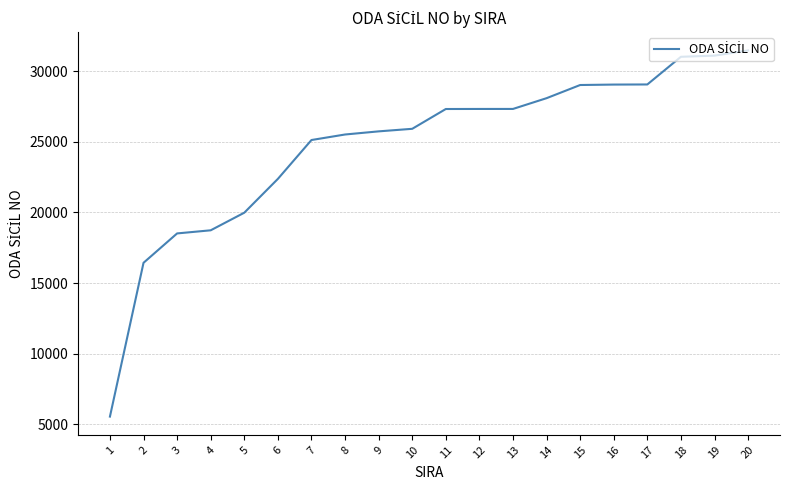

Read the value at 9, to the nearest 50.

25750